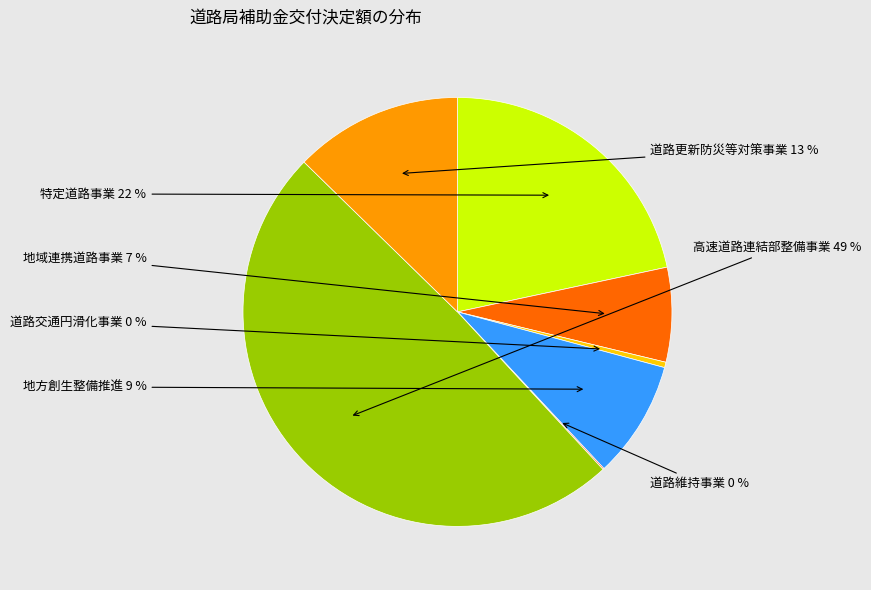

To the nearest percent, what is the average slice percentage?

14%